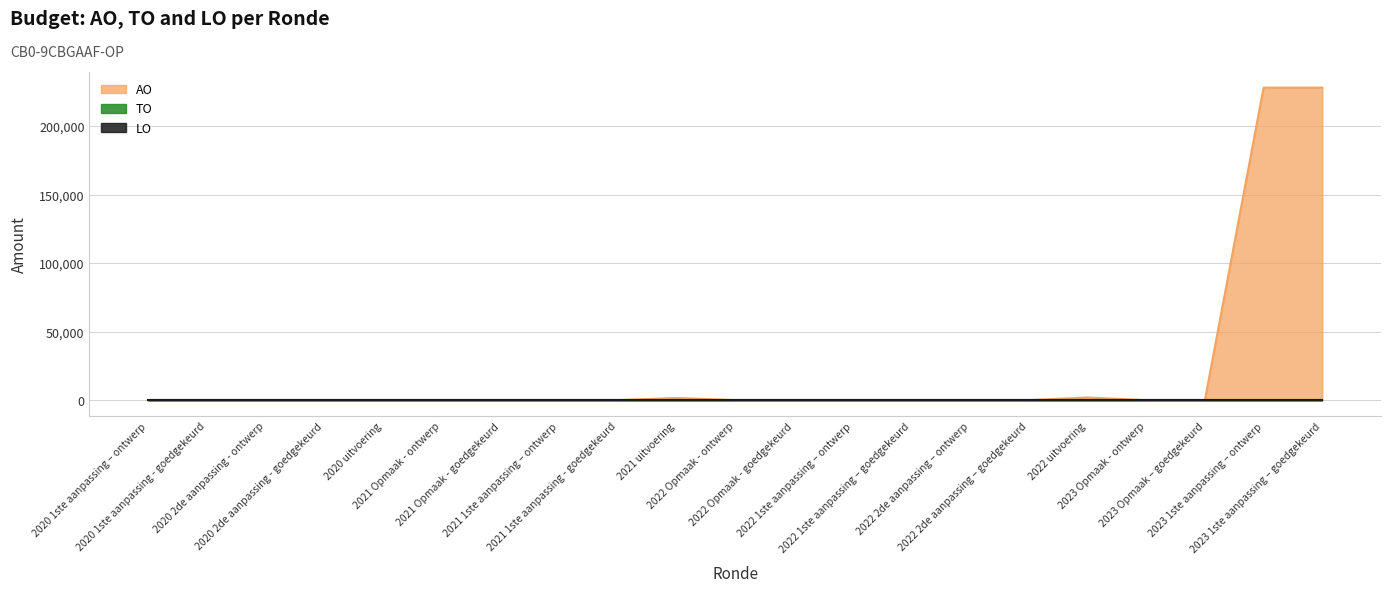

True or false: AO has a value of 0 at 2021 Opmaak - ontwerp.

True